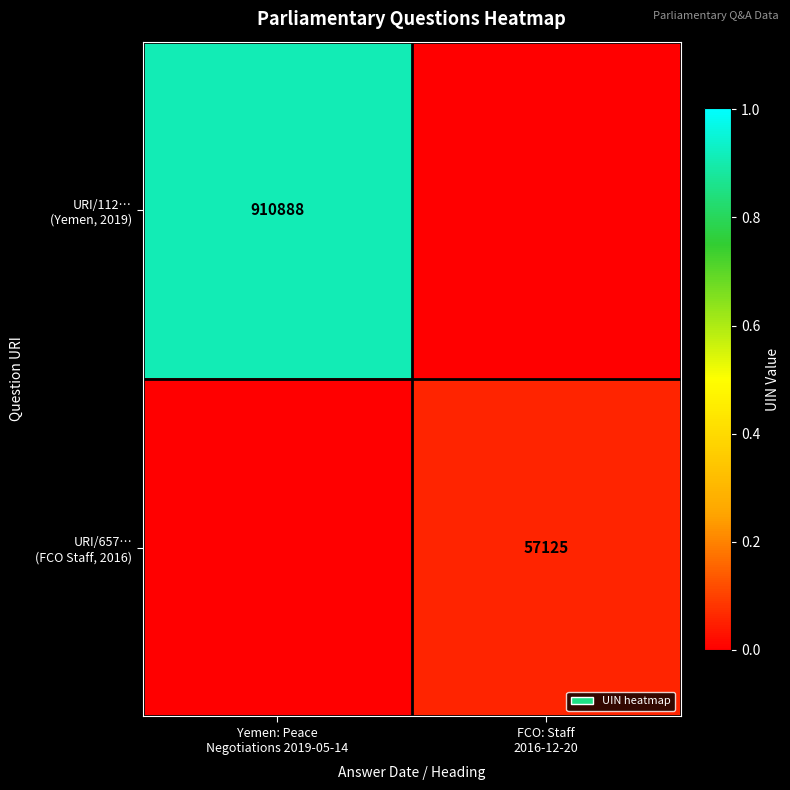

What is the sum of the URI/112… (Yemen, 2019) values at Yemen: Peace Negotiations 2019-05-14 and FCO: Staff 2016-12-20?

910888